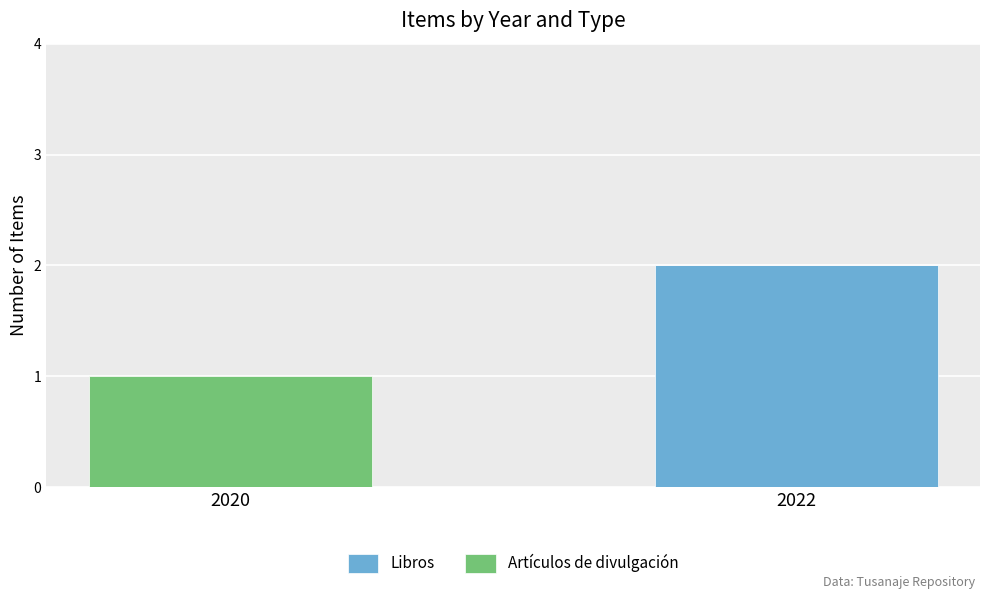

The value of Libros at 2020 is 0. True or false?

True